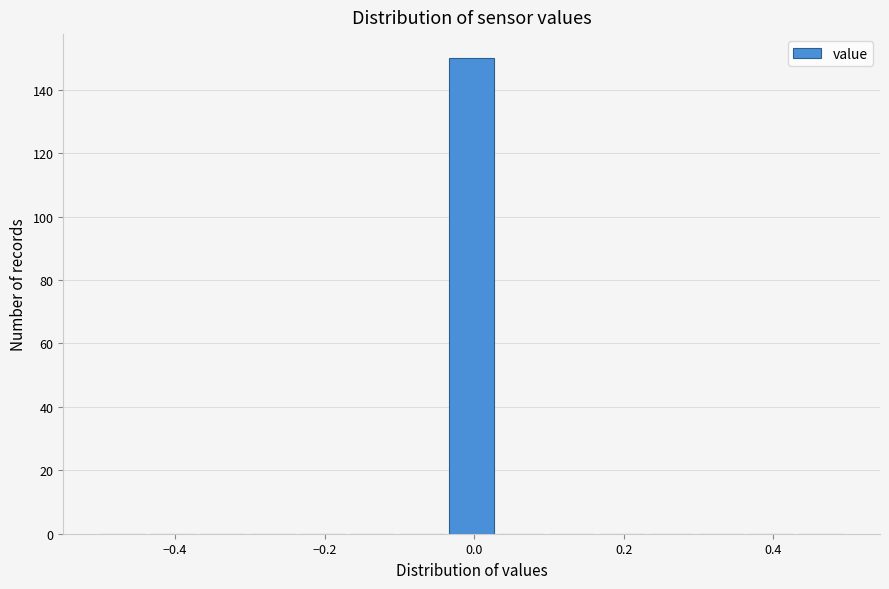

Read against the x-axis, roughly where is the centre of the tallest bar?

0.00